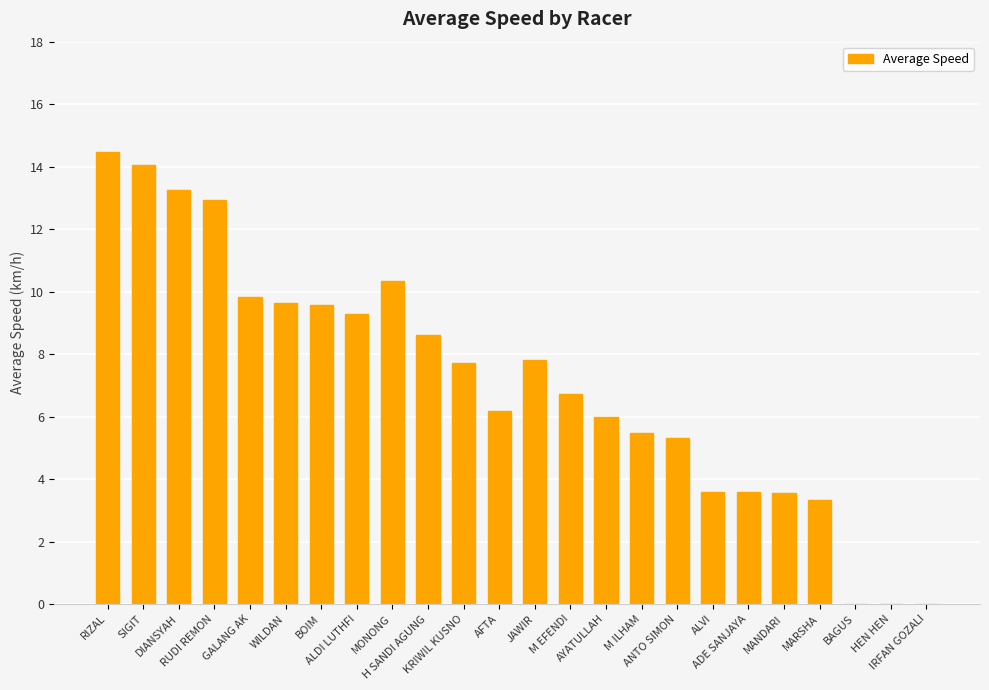

What is the ratio of the value at ALDI LUTHFI to the value at MONONG?

0.9